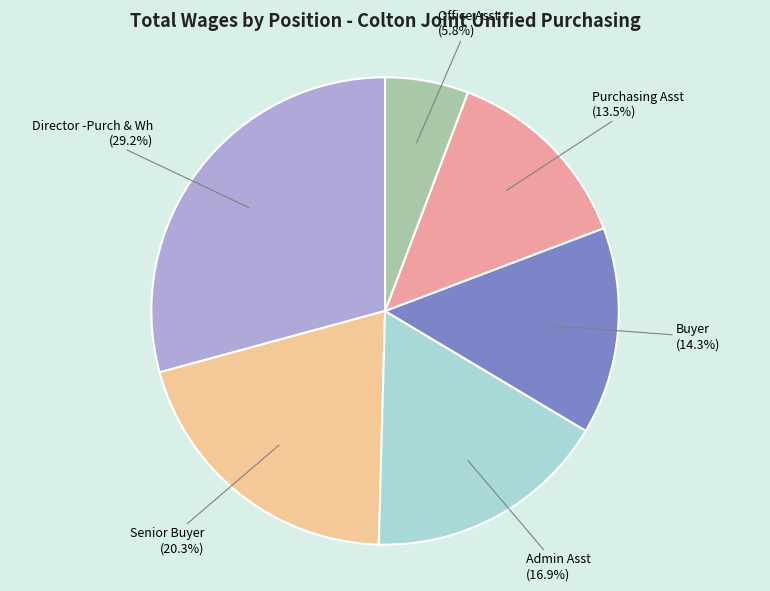

What is the total percentage of Buyer and Purchasing Asst?

27.8%